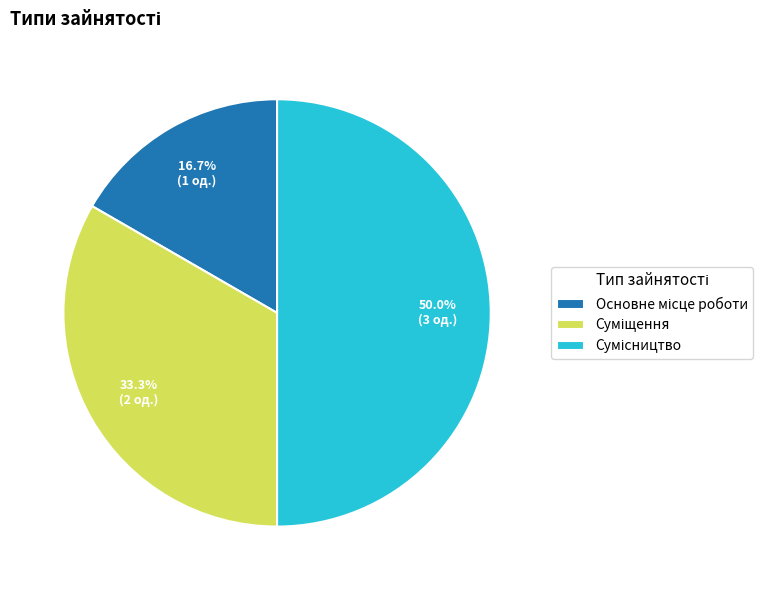

Which category has the biggest portion of the pie?

Сумісництво